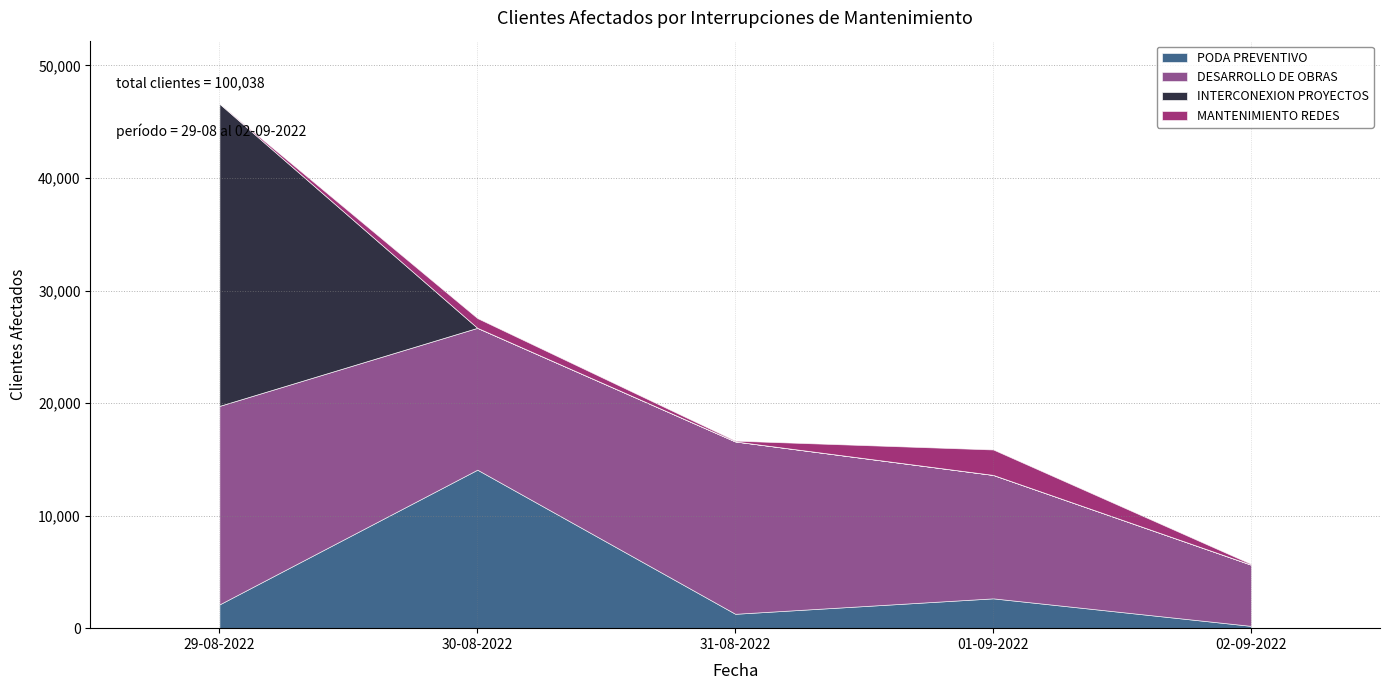

Which category has the highest value in the PODA PREVENTIVO series?

30-08-2022